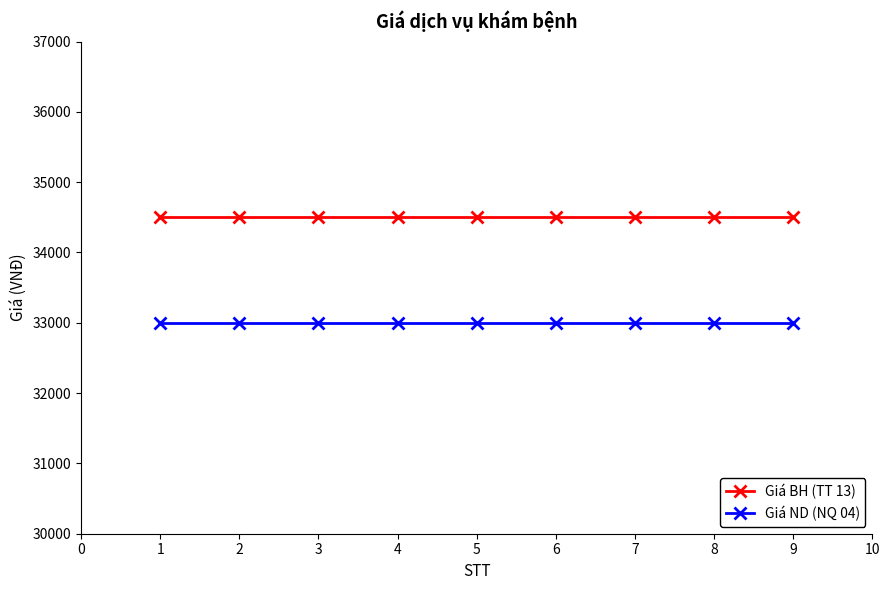

Is it true that Giá ND (NQ 04) equals 12597 at 7?

False